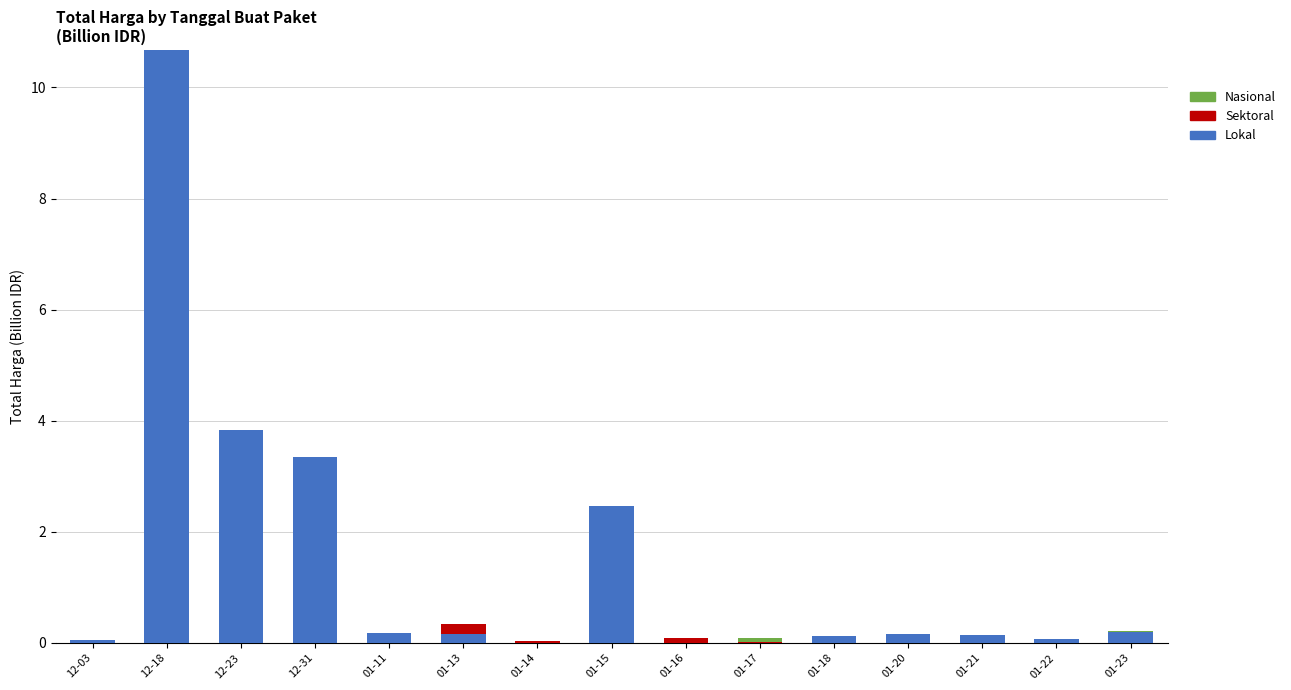

At which label does Lokal reach its peak?

12-18